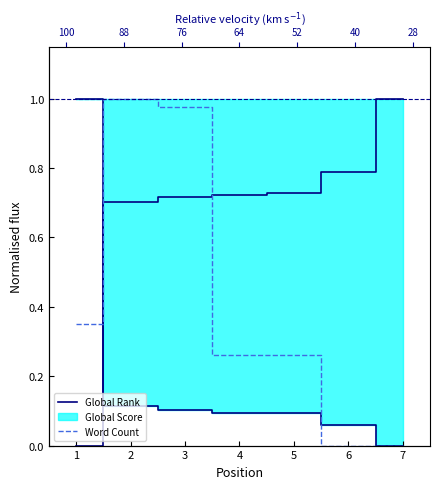

At how many categories does at least one series exceed 0?

7